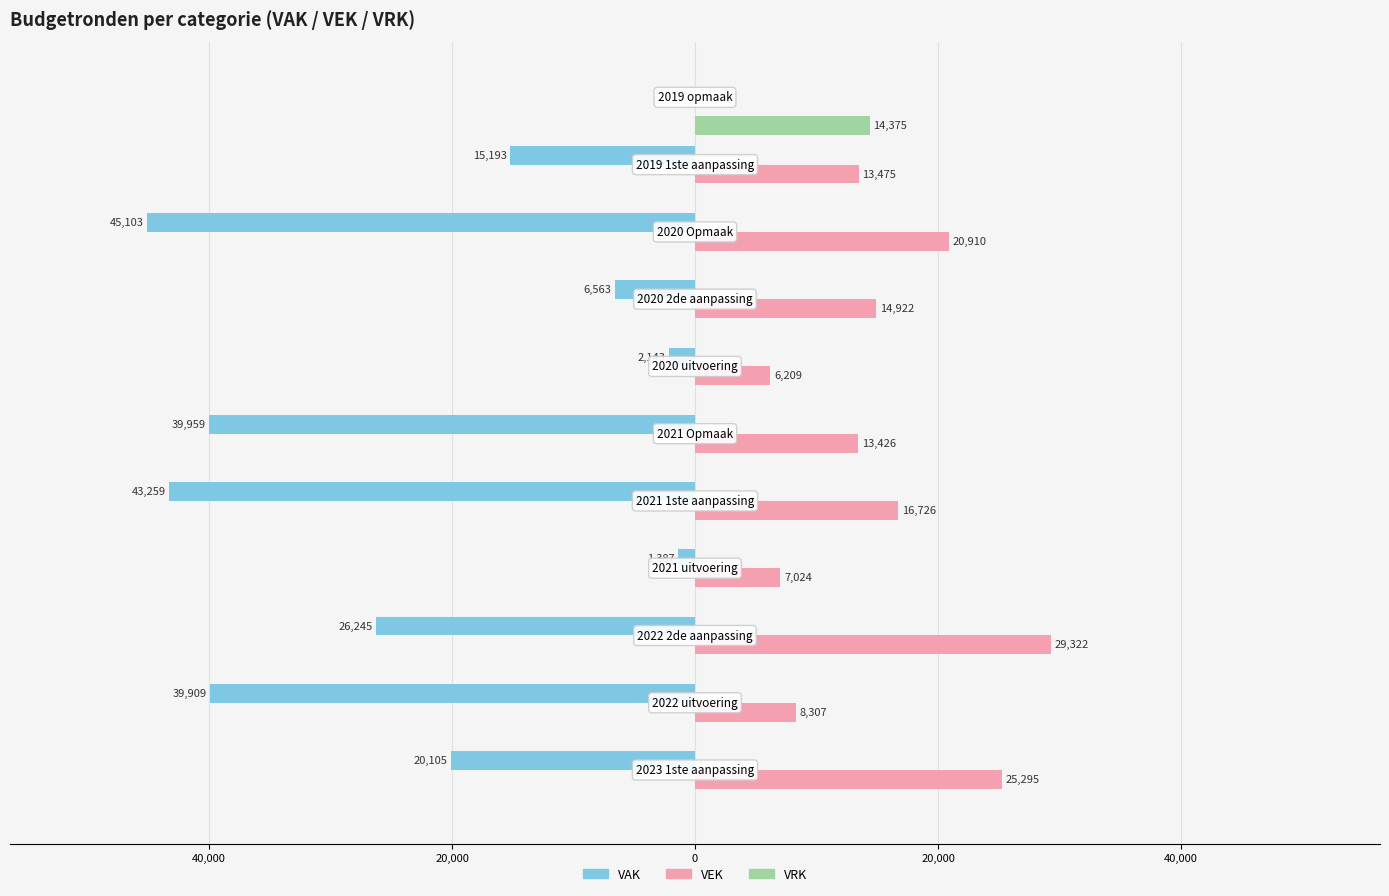

What is the average value of the VEK series?

14147